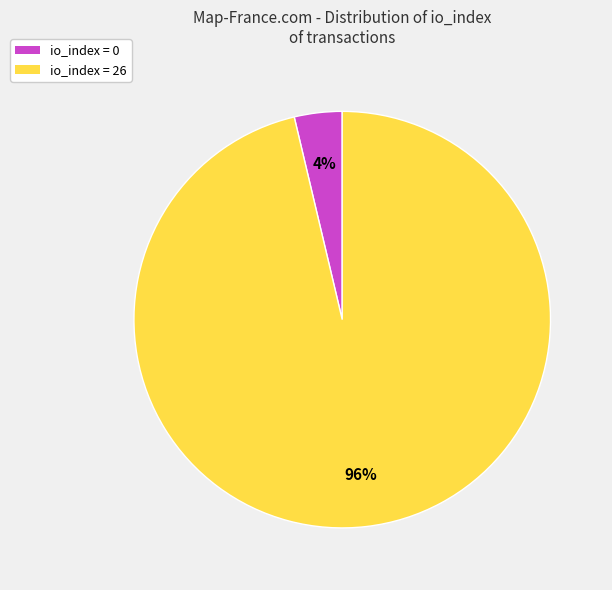

To the nearest percent, what is the average slice percentage?

50%